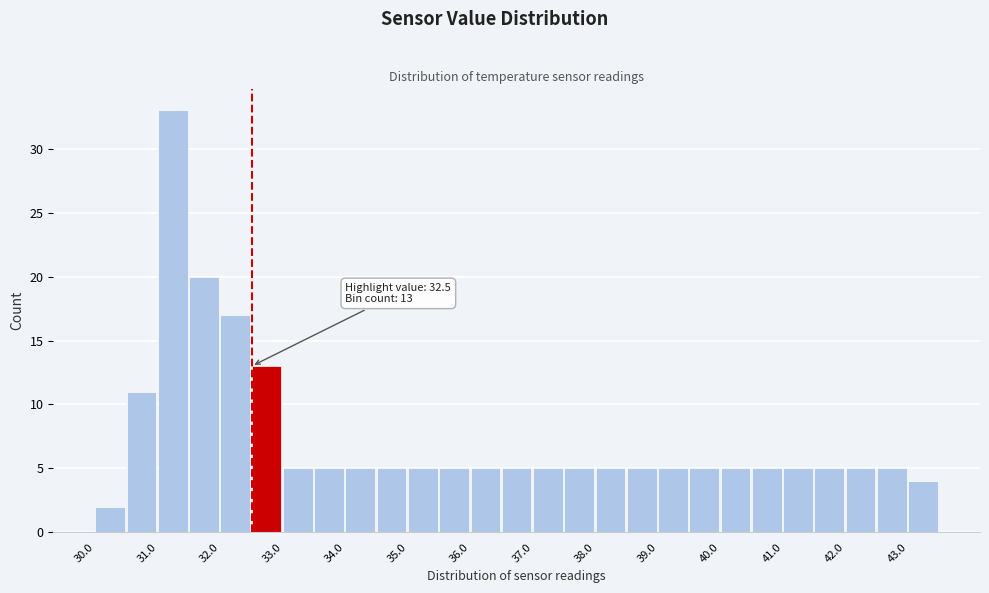

Over which range of the x-axis is the bar tallest?

31.0 to 31.5